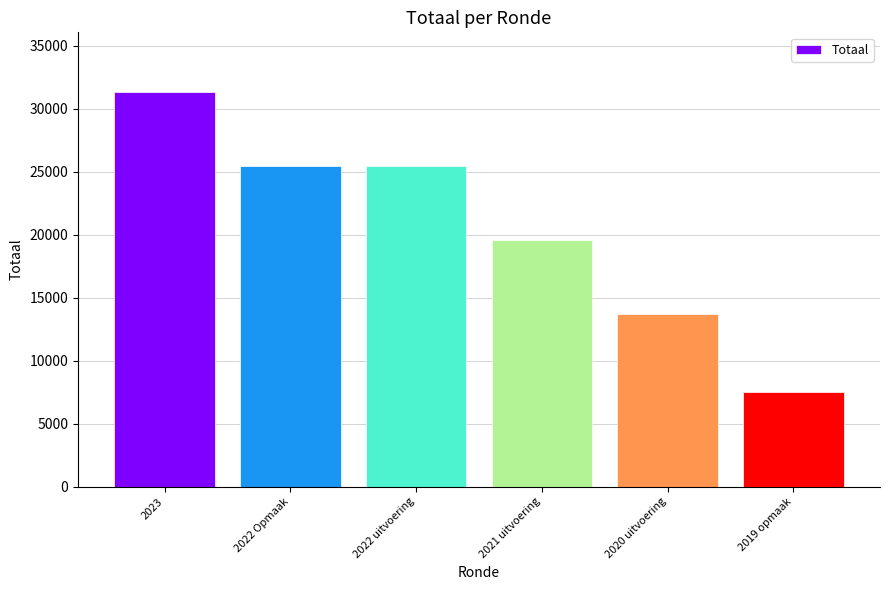

How many bars are there in total?

6